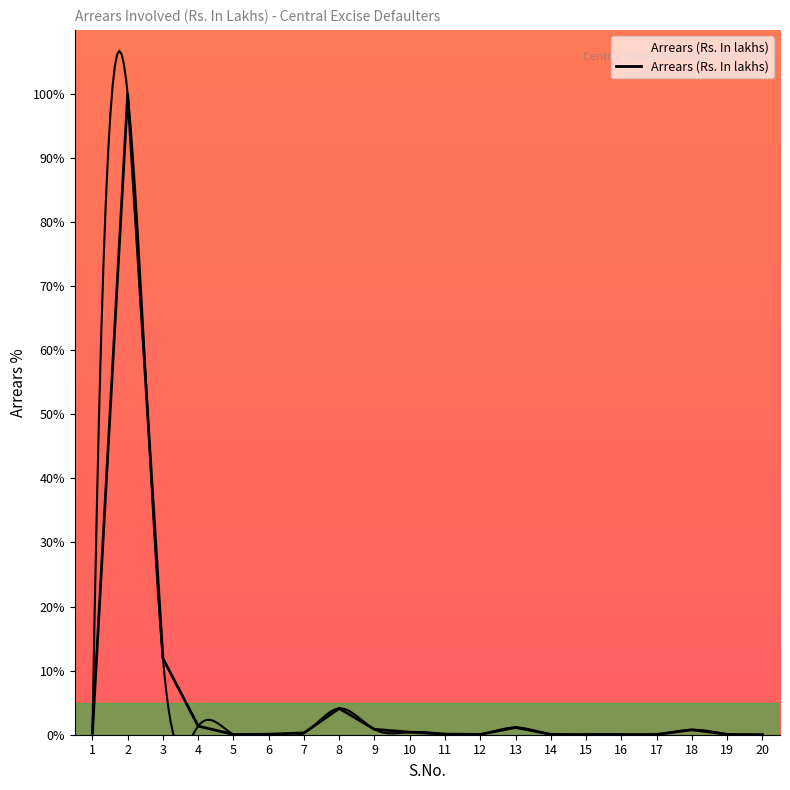

How many interior local peaks (higher than both neighbors) does the data have?

4